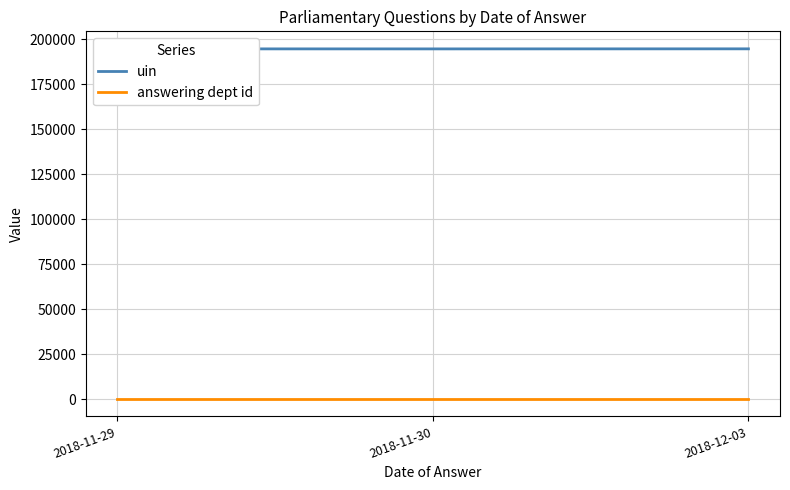

What is the sum of the answering dept id values at 2018-11-29 and 2018-11-30?

402